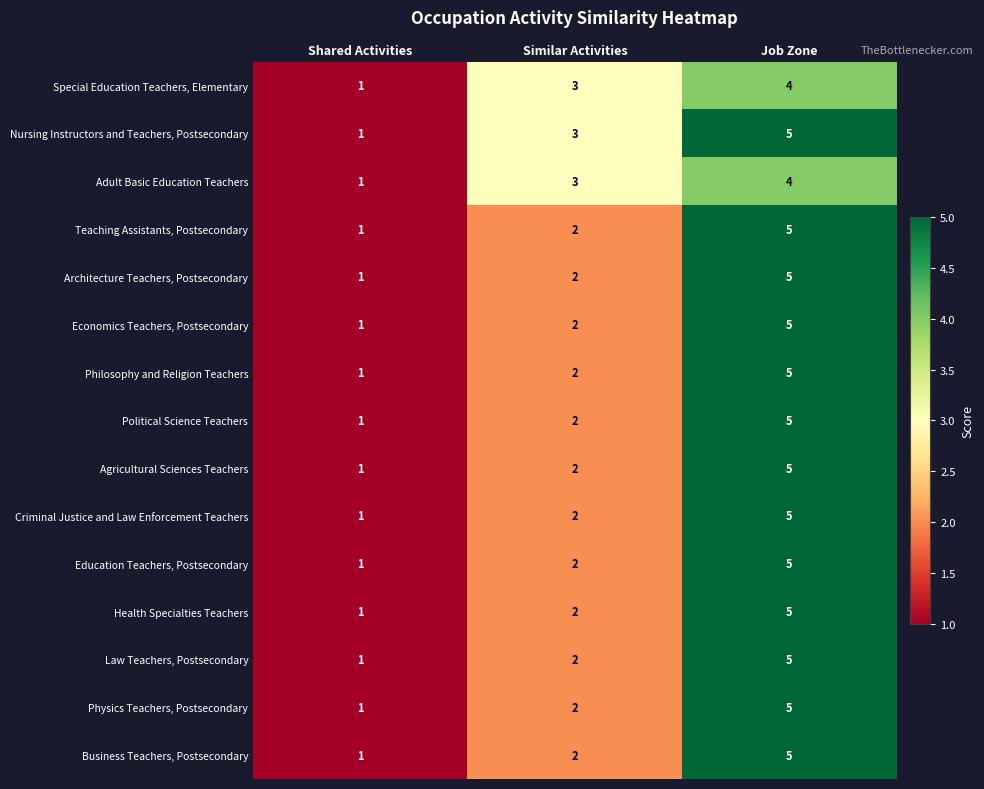

What is the maximum value for Special Education Teachers, Elementary?

4